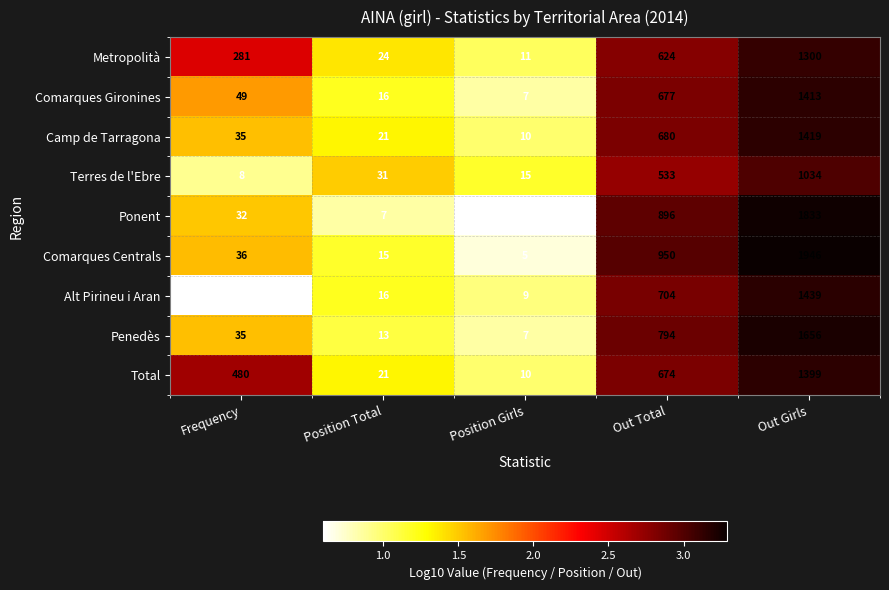

At Out Girls, list the series in order from largest to smallest.

Comarques Centrals, Ponent, Penedès, Alt Pirineu i Aran, Camp de Tarragona, Comarques Gironines, Total, Metropolità, Terres de l'Ebre